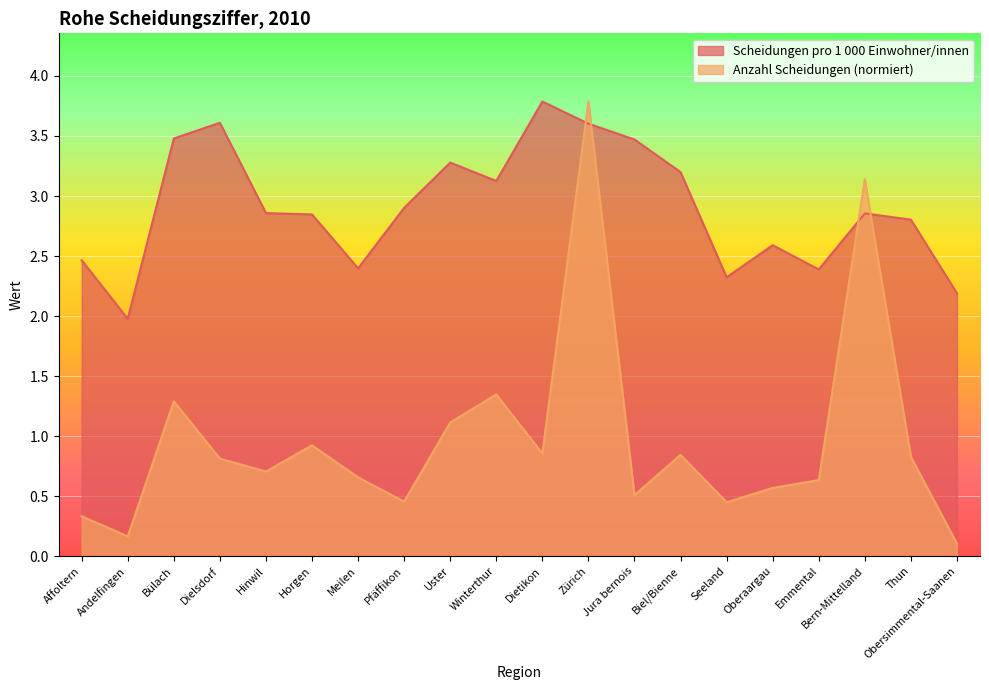

Rank the series at Jura bernois from lowest to highest value.

Anzahl Scheidungen (normiert), Scheidungen pro 1 000 Einwohner/innen